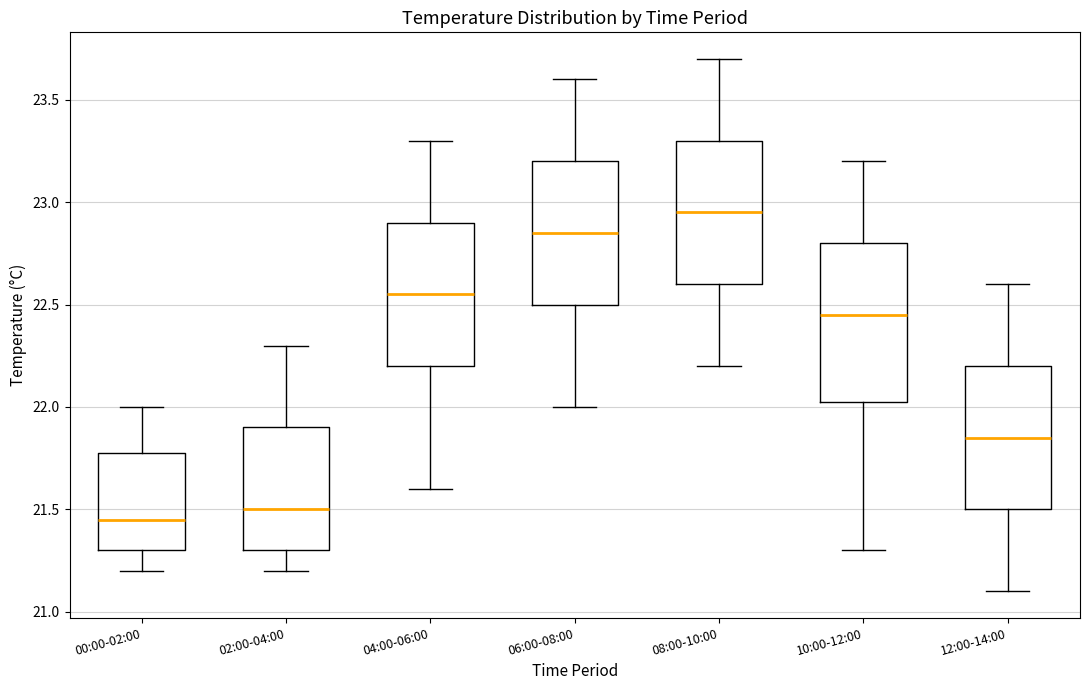

Comparing the boxes themselves (not the whiskers), which one is the tallest?

10:00-12:00